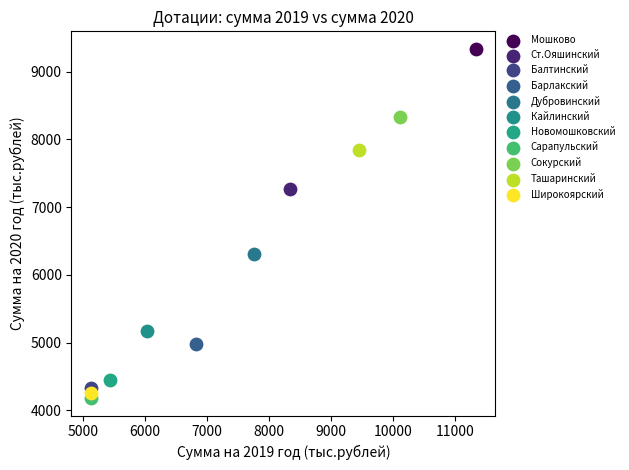

What are all the series names shown in the legend?

Мошково, Ст.Ояшинский, Балтинский, Барлакский, Дубровинский, Кайлинский, Новомошковский, Сарапульский, Сокурский, Ташаринский, Широкоярский